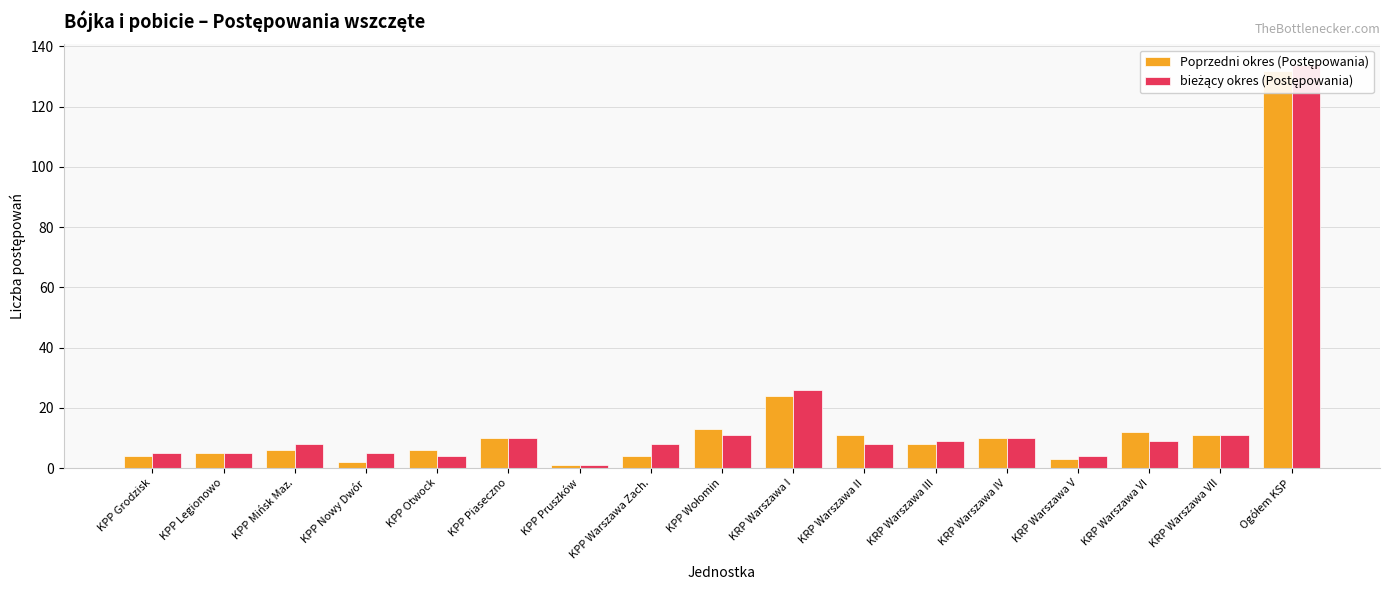

What is the total value across all series at KPP Piaseczno?

20